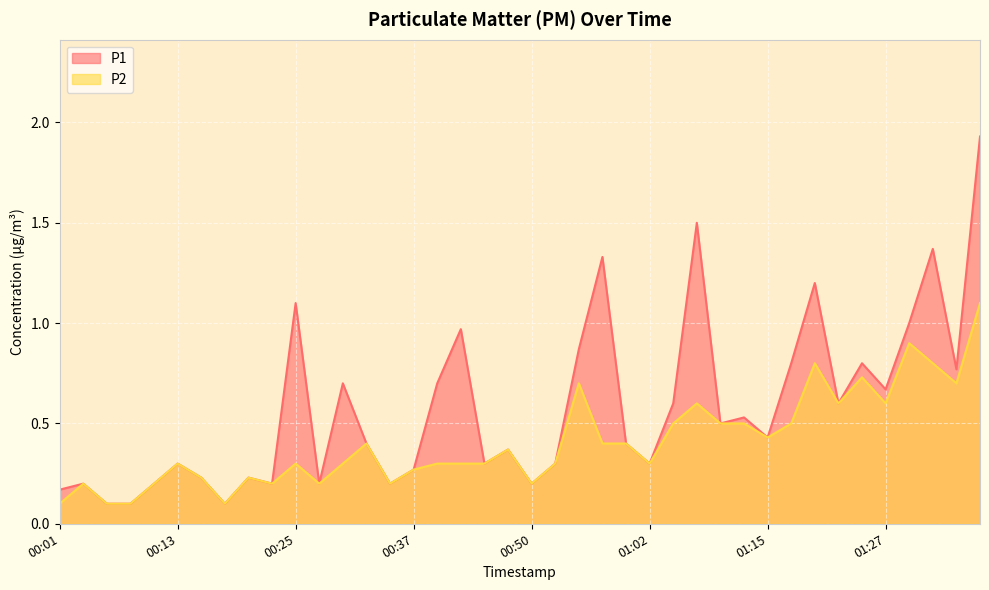

What is the sum of the P1 values at 00:03 and 01:34?

1.0